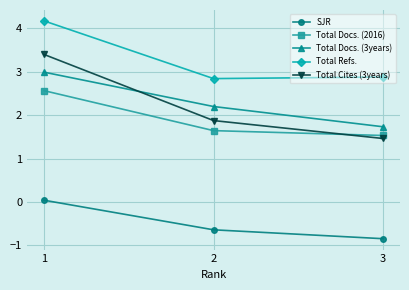

Which series has the largest total across all categories?

Total Refs.